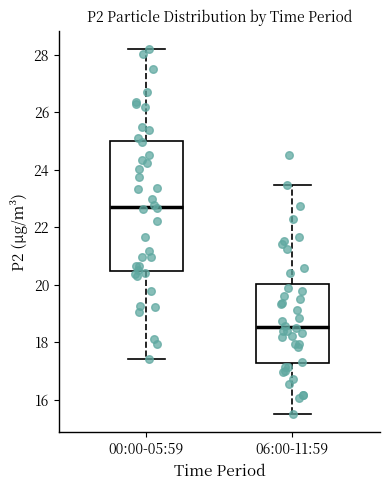

Which box's median line is the lowest?

06:00-11:59